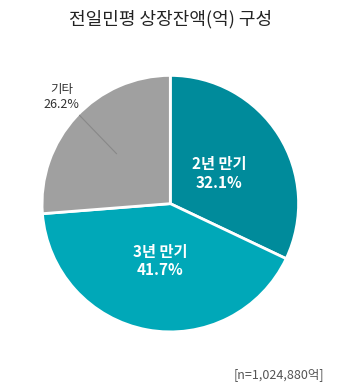

How many slices are in this pie chart?

3